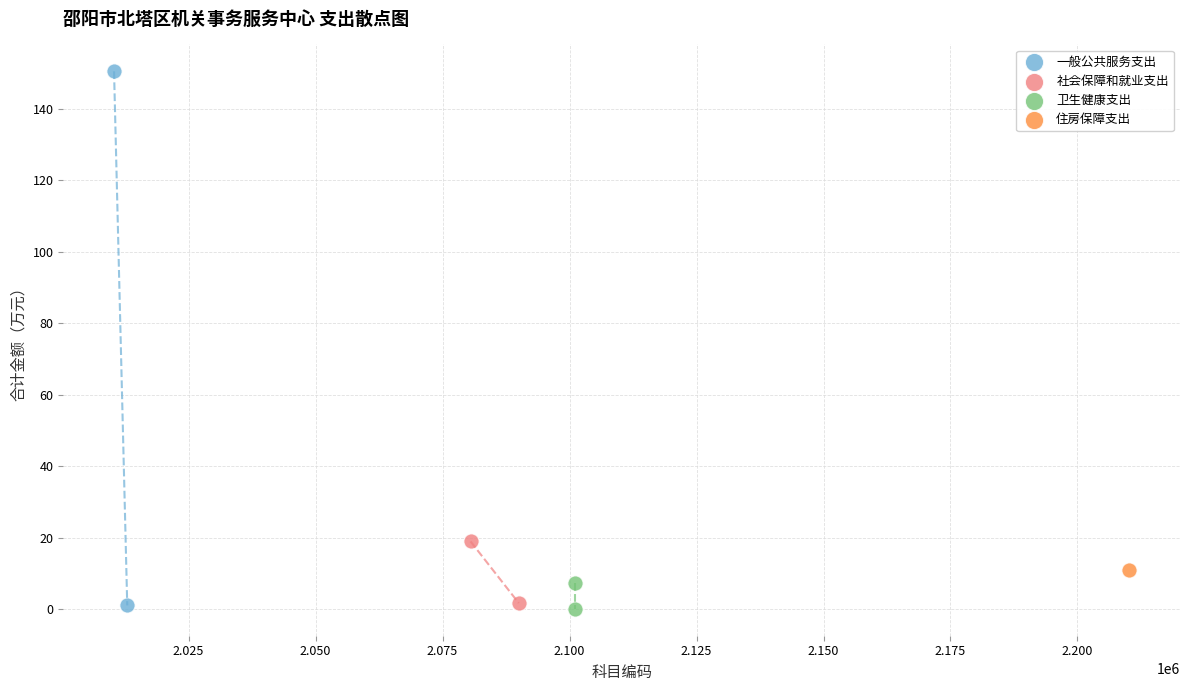

Which series contains the highest Y value?

一般公共服务支出